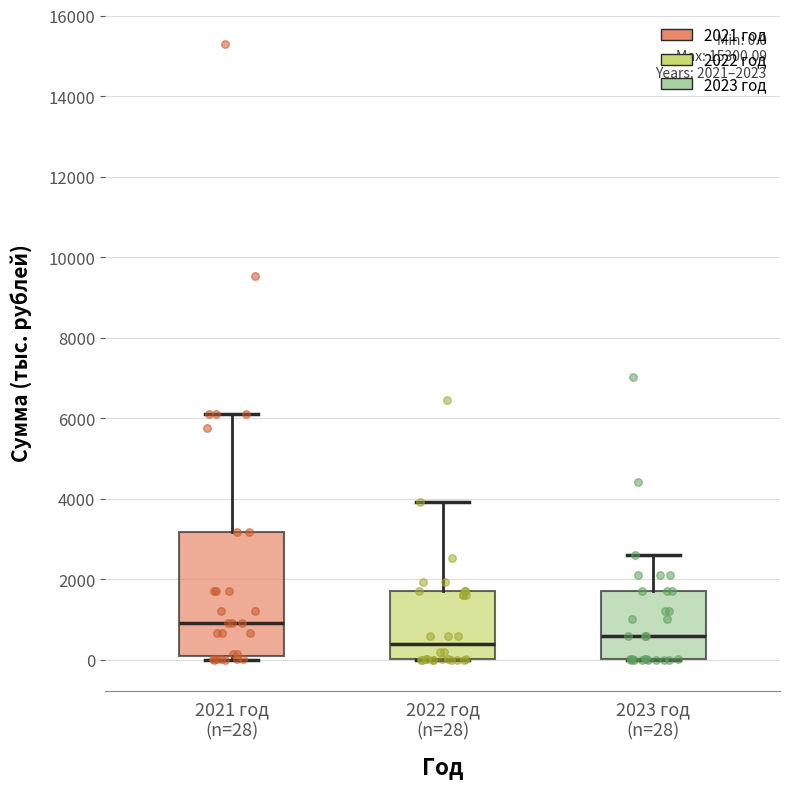

Which box's median line is the lowest?

2022 год (n=28)